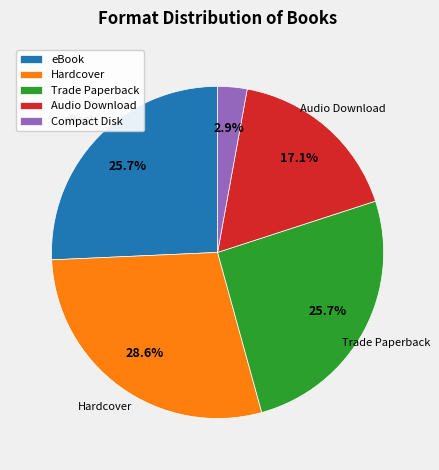

Which slice is the largest?

Hardcover